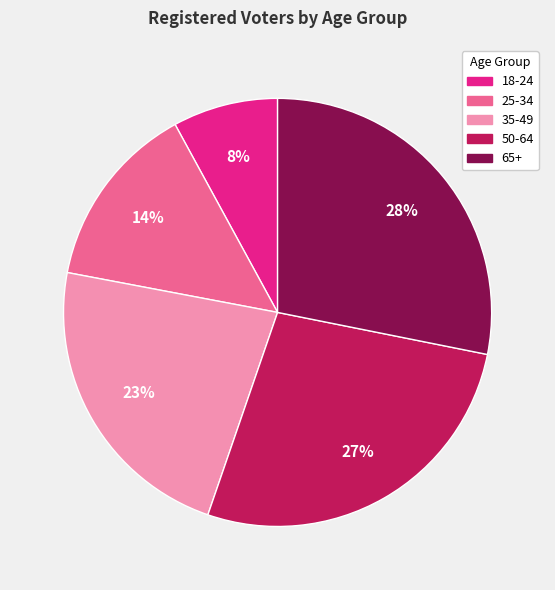

Does any single category account for the majority?

No